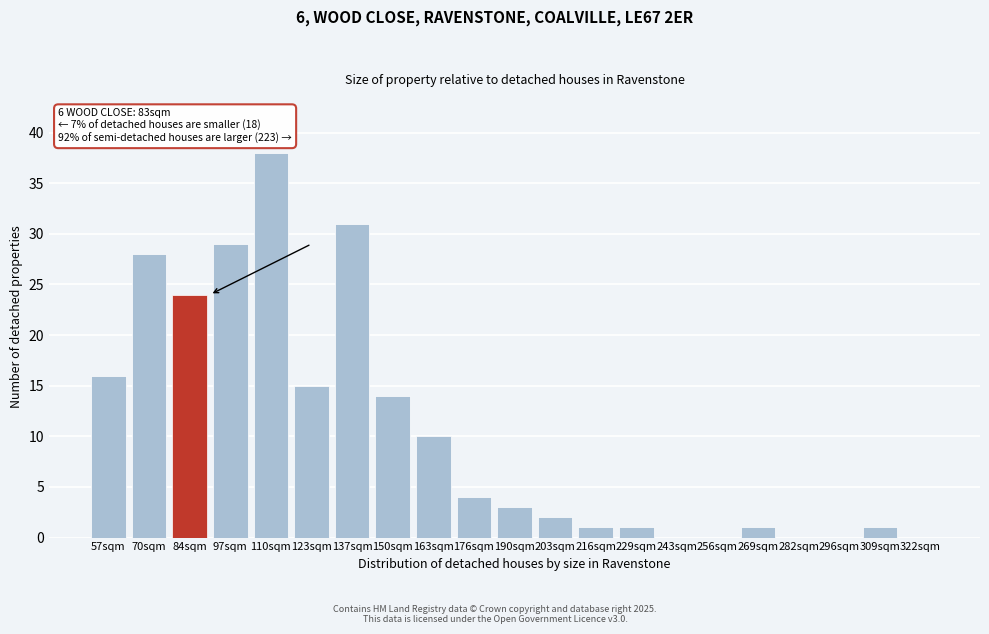

Reading right to left, what are all the values shown in this chart?

322sqm=0	309sqm=1	296sqm=0	282sqm=0	269sqm=1	256sqm=0	243sqm=0	229sqm=1	216sqm=1	203sqm=2	190sqm=3	176sqm=4	163sqm=10	150sqm=14	137sqm=31	123sqm=15	110sqm=38	97sqm=29	84sqm=24	70sqm=28	57sqm=16